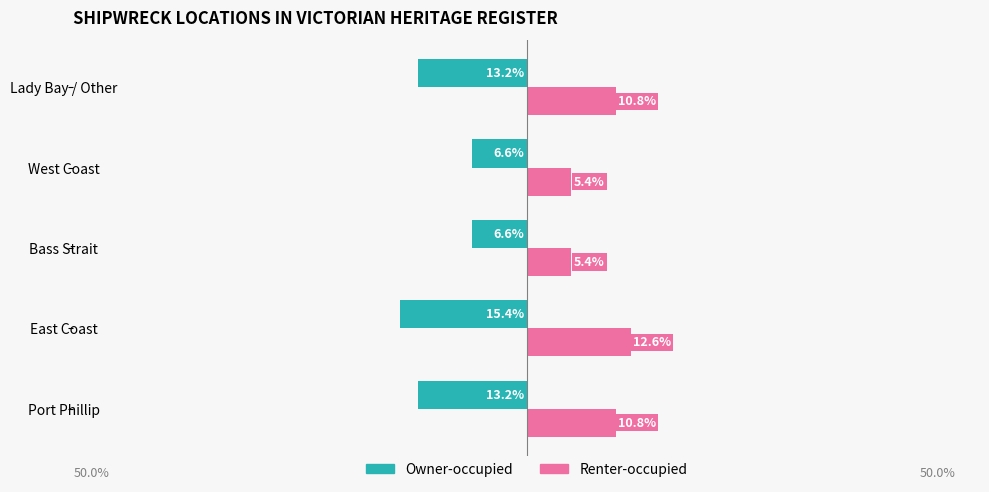

What are all the series names shown in the legend?

Owner-occupied, Renter-occupied